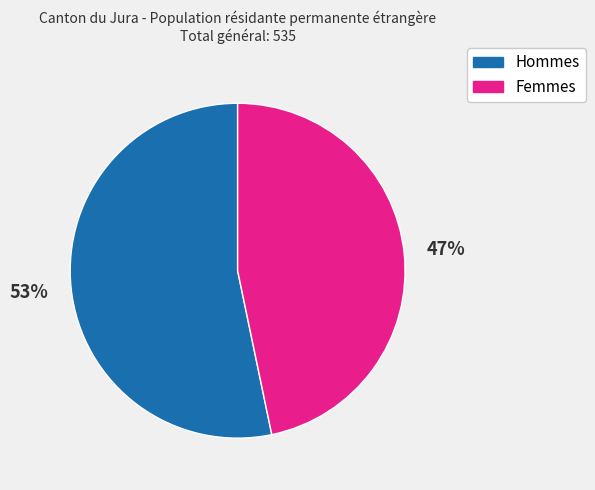

What is the smallest slice in the pie chart?

Femmes